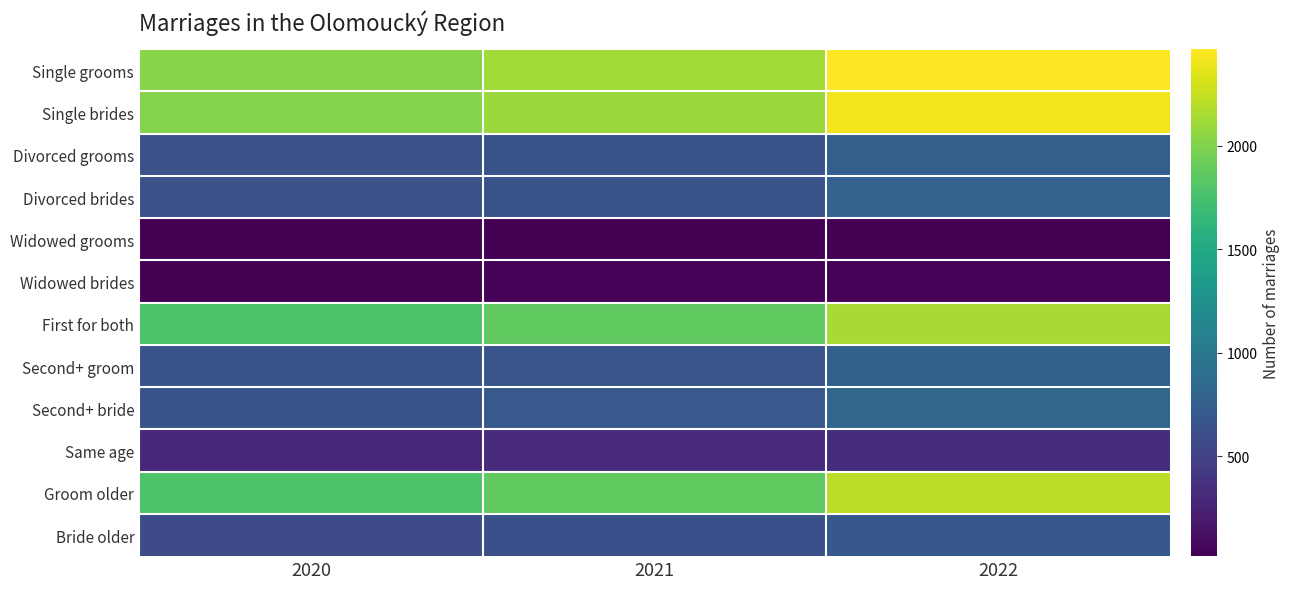

Reading left to right, list all the values displayed in this chart.

Single grooms: 2020=2018	2021=2124	2022=2466
Single brides: 2020=2011	2021=2097	2022=2411
Divorced grooms: 2020=623	2021=644	2022=757
Divorced brides: 2020=626	2021=657	2022=786
Widowed grooms: 2020=24	2021=27	2022=19
Widowed brides: 2020=28	2021=41	2022=45
First for both: 2020=1780	2021=1865	2022=2142
Second+ groom: 2020=647	2021=671	2022=776
Second+ bride: 2020=654	2021=698	2022=831
Same age: 2020=289	2021=311	2022=336
Groom older: 2020=1791	2021=1870	2022=2209
Bride older: 2020=585	2021=614	2022=697